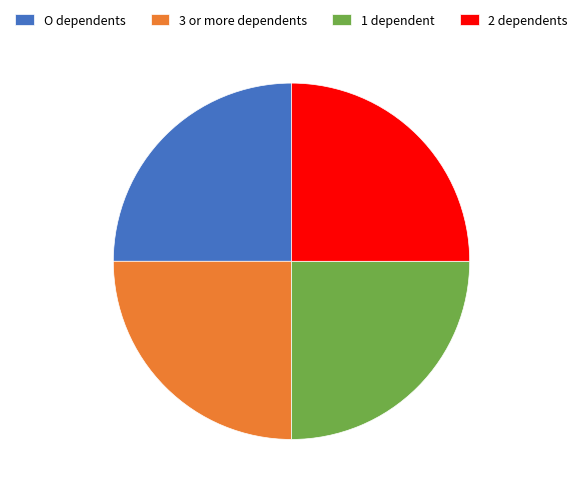

Is it true that O dependents is 25% of the pie?

True